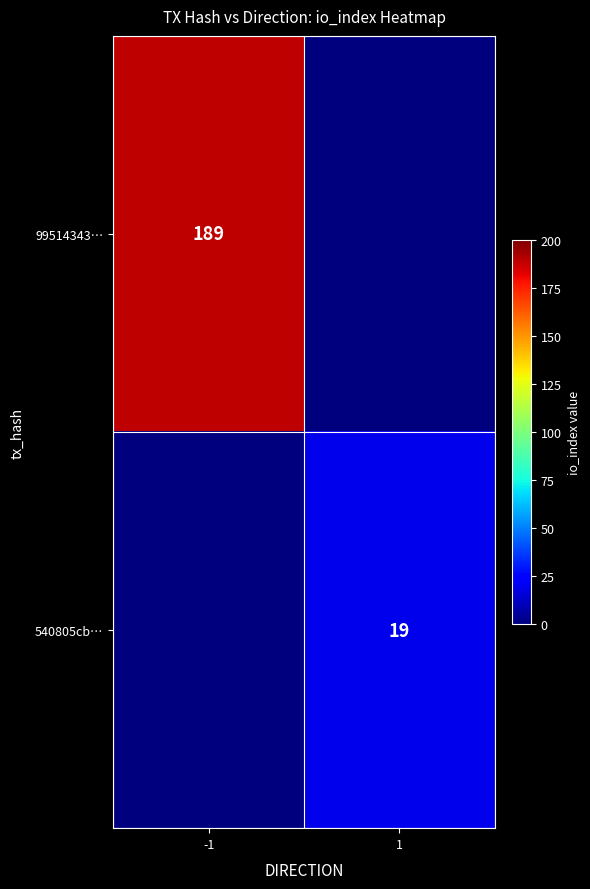

Is the value of 540805cb… at 1 greater than the value of 99514343… at -1?

No